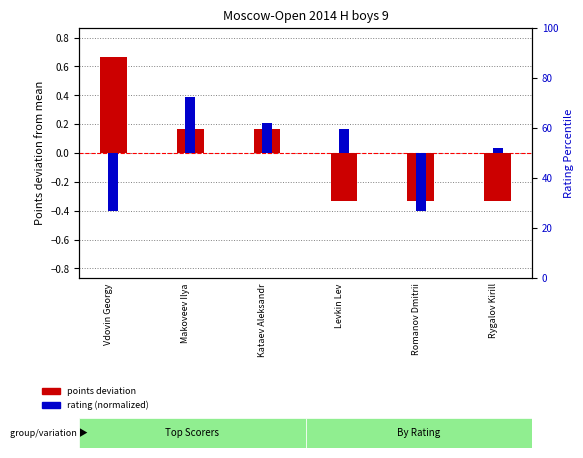

What is the label of the 3rd bar from the right?

Levkin Lev